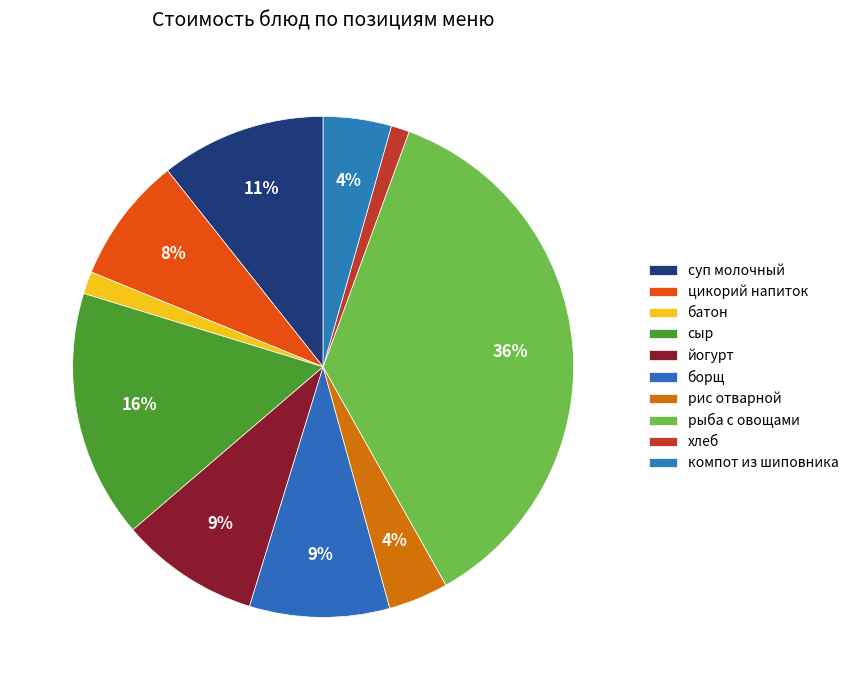

Combined, do хлеб and рыба с овощами account for over 50%?

No